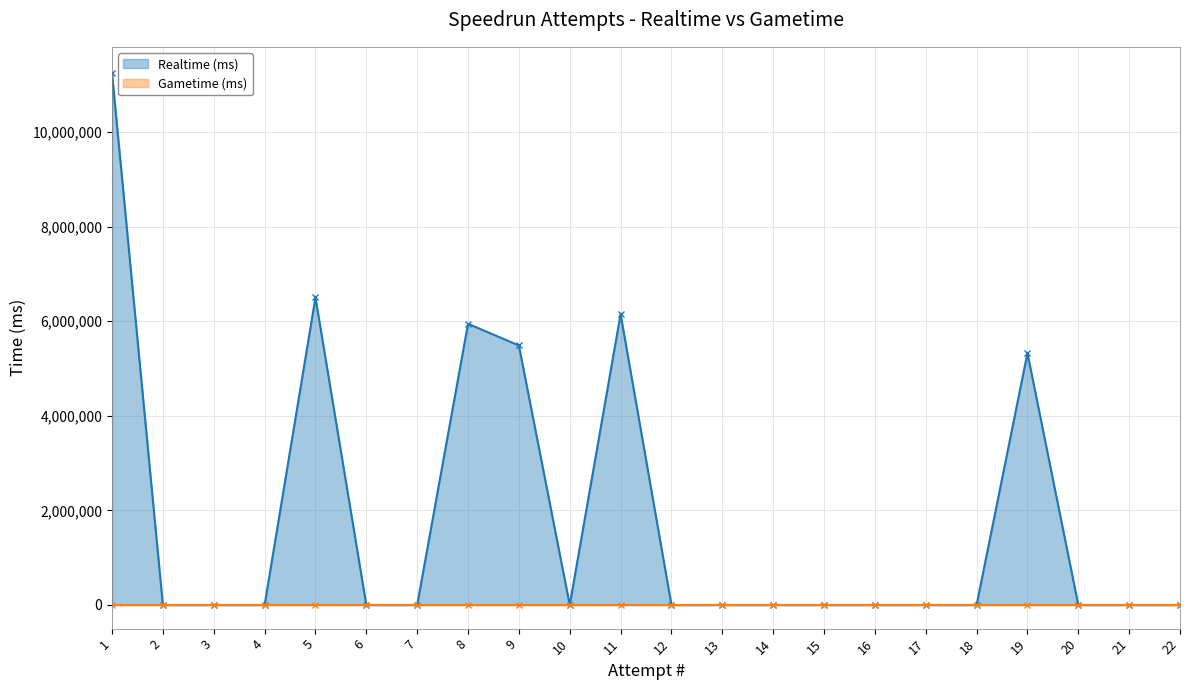

Reading left to right, extract all data points from this chart.

1=11240685	2=0	3=0	4=0	5=6502908	6=0	7=0	8=5946080	9=5487984	10=0	11=6150636	12=0	13=0	14=0	15=0	16=0	17=0	18=0	19=5326164	20=0	21=0	22=0